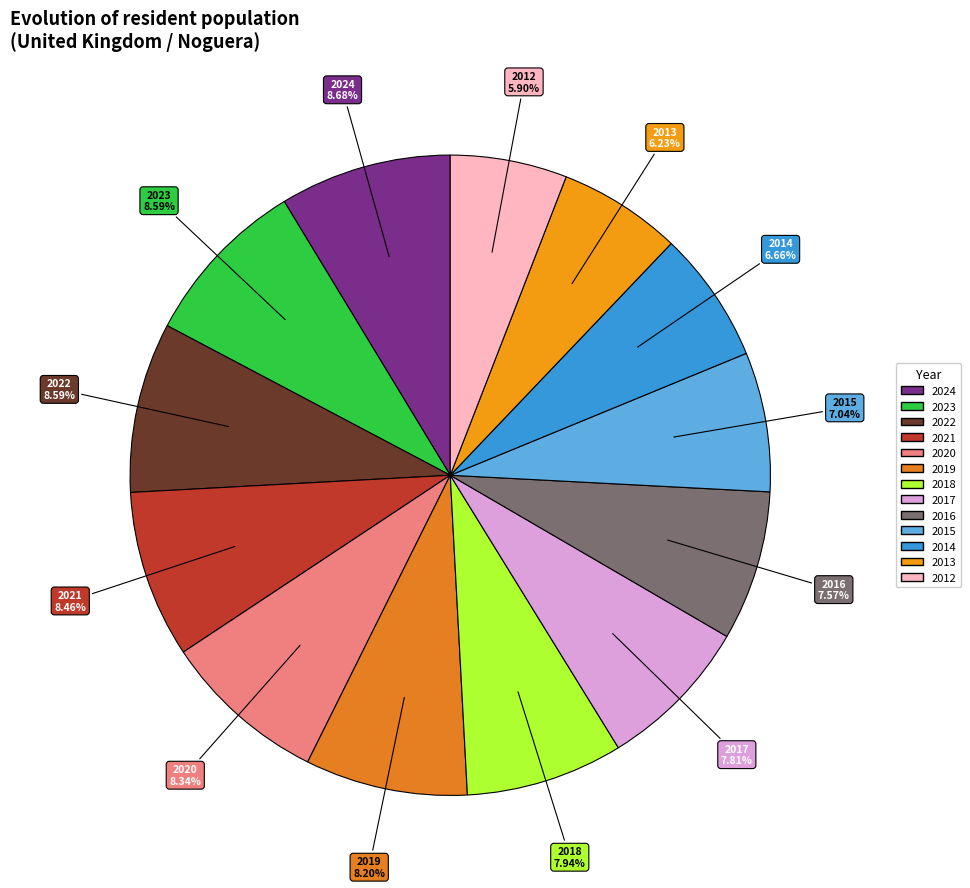

The 2015 slice represents 17% of the pie. True or false?

False